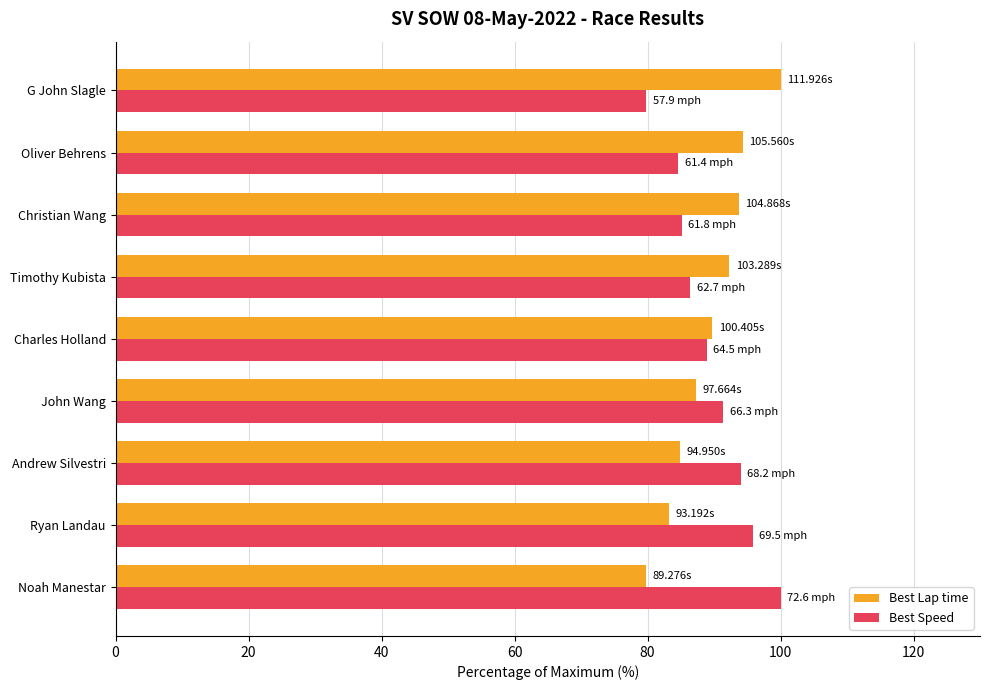

Count the number of data series in this chart.

2